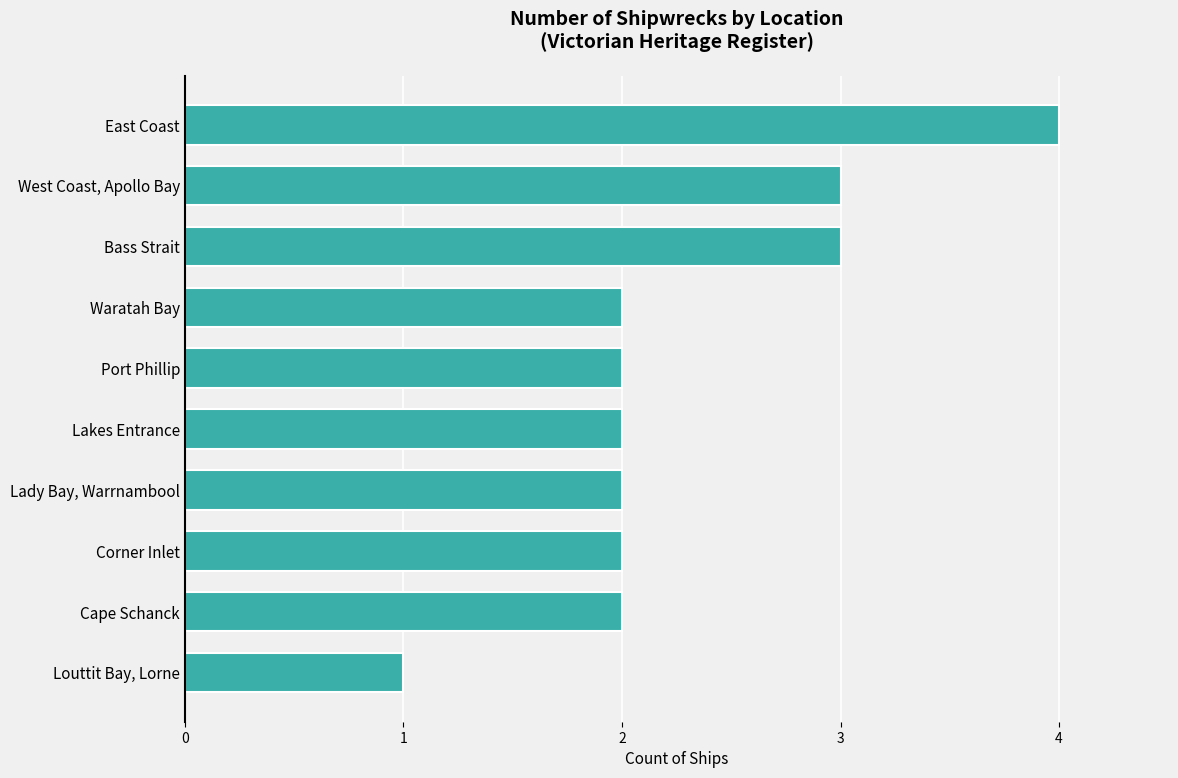

What is the smallest value displayed?

1